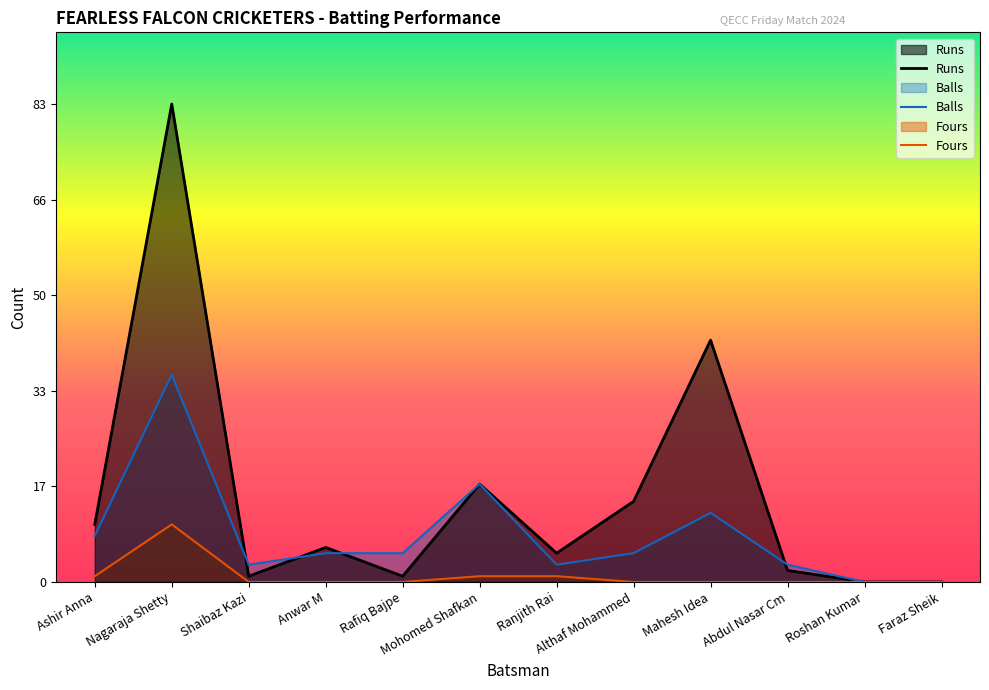

True or false: Runs has a value of 3 at Ranjith Rai.

False